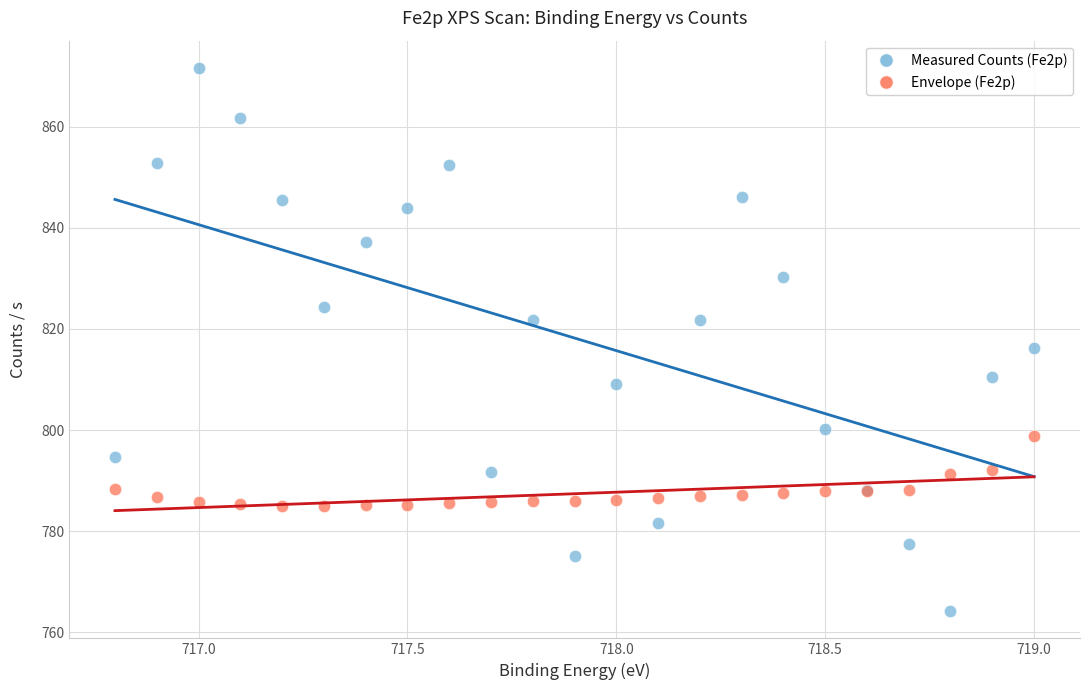

Which series contains the lowest Y value?

Measured Counts (Fe2p)